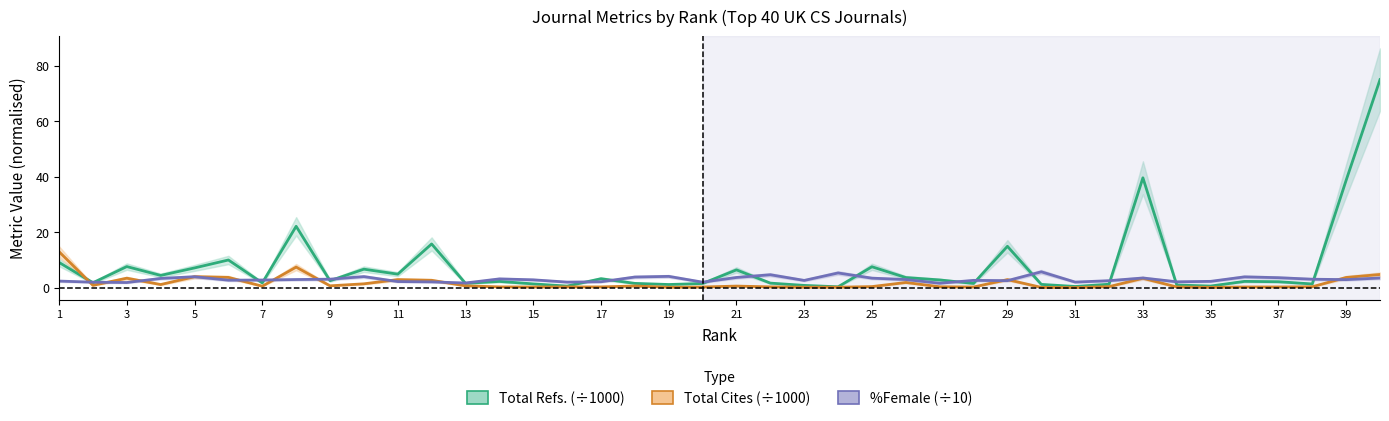

Count the number of data series in this chart.

3